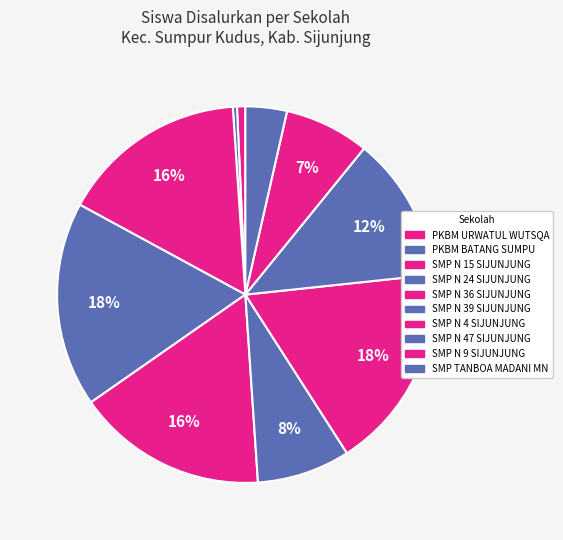

True or false: PKBM URWATUL WUTSQA accounts for 1% of the total.

True